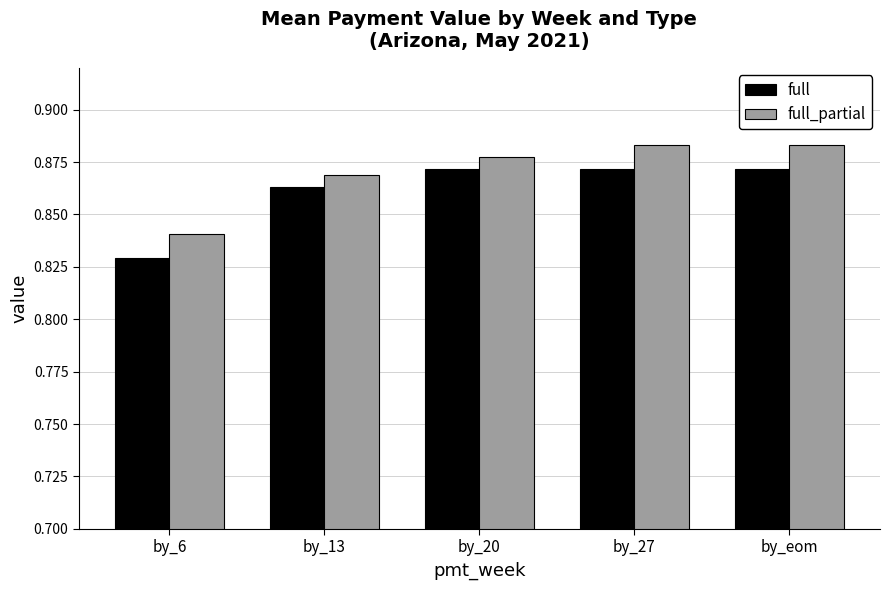

Rank the series by their maximum value, from highest to lowest.

full_partial, full